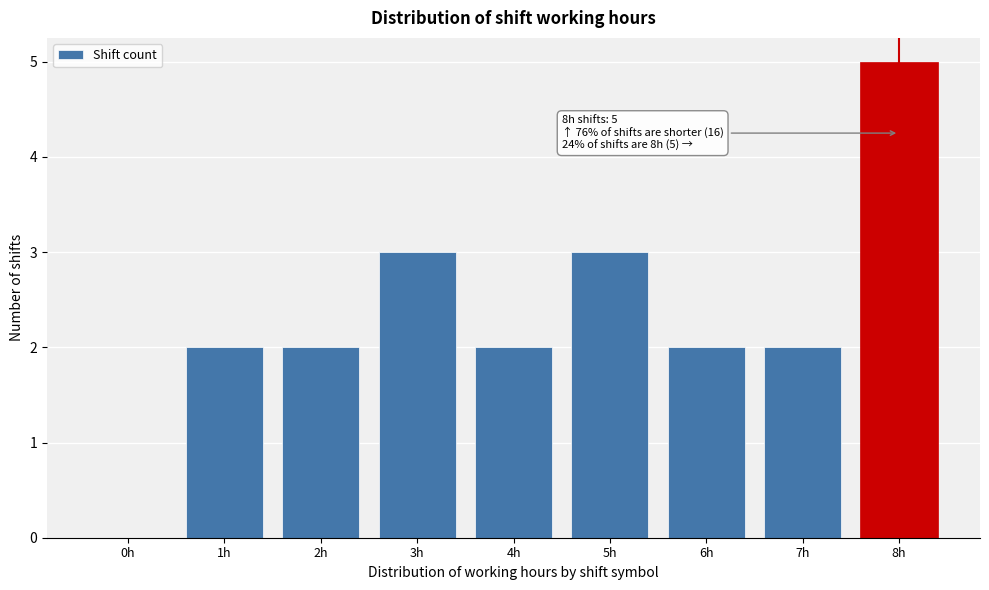

Reading left to right, transcribe all the data shown in this chart.

0h=0	1h=2	2h=2	3h=3	4h=2	5h=3	6h=2	7h=2	8h=5